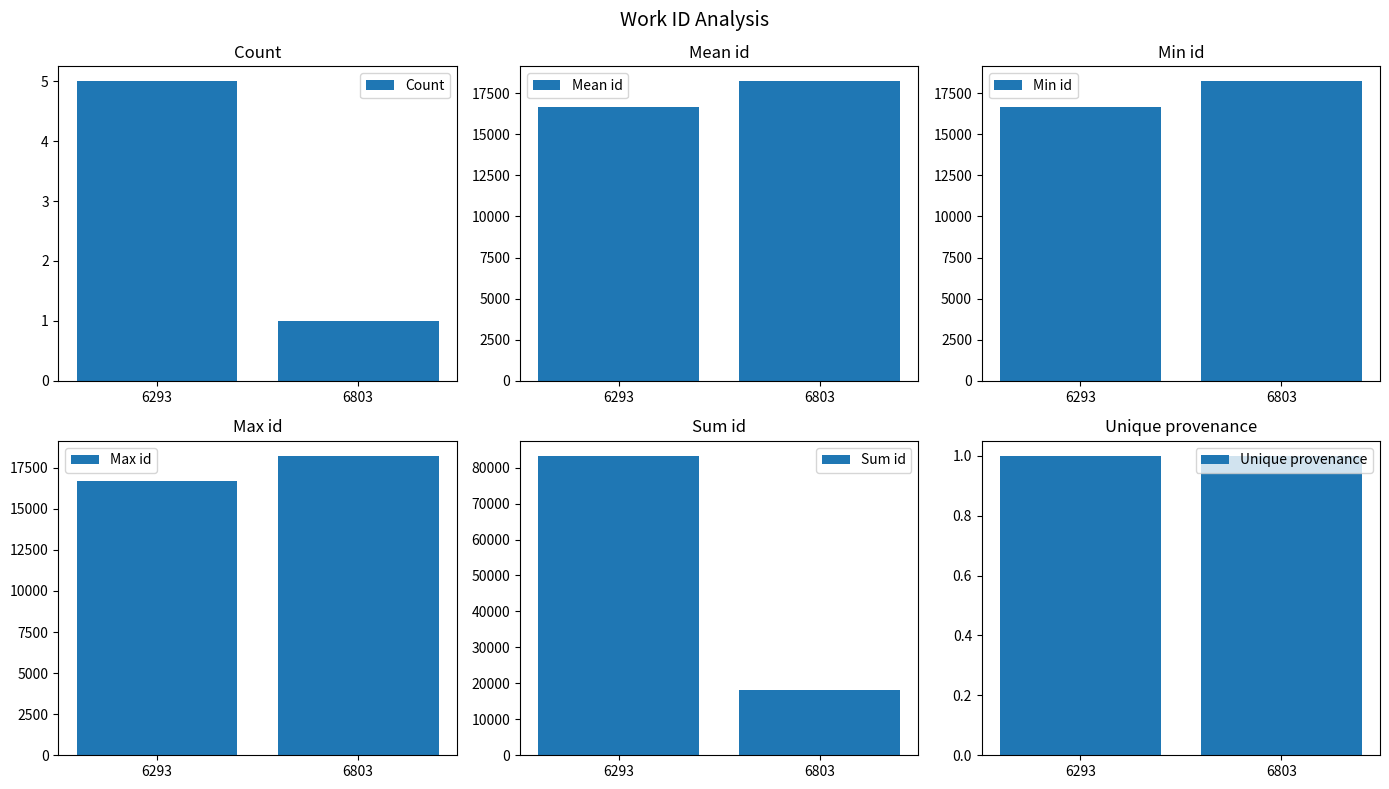

How many bars are there in total?

12